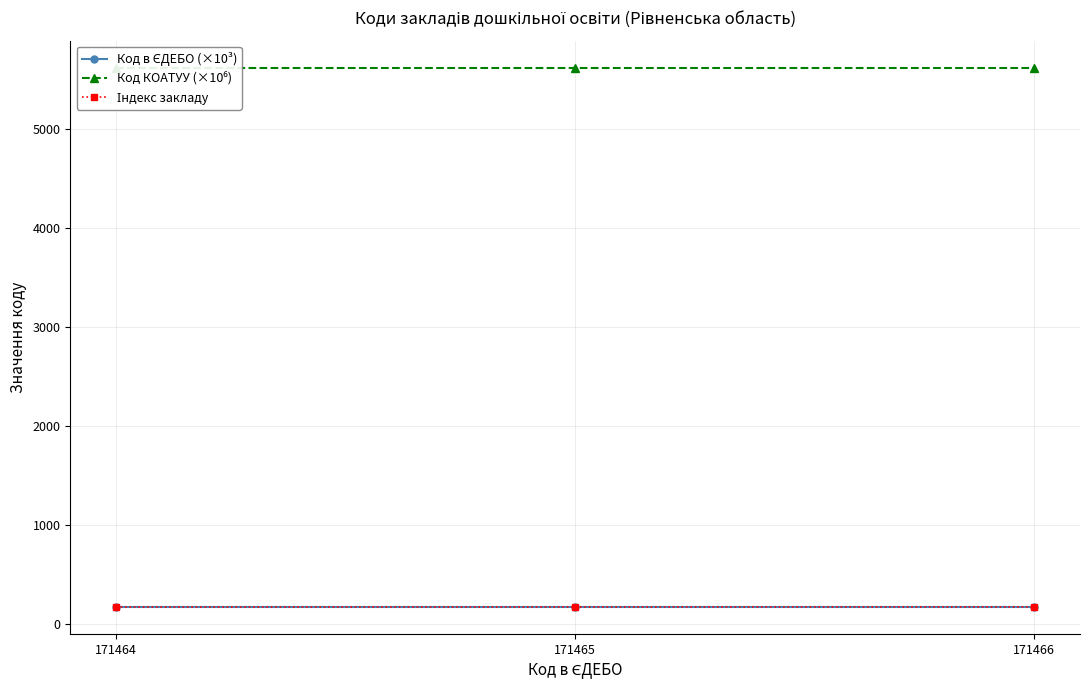

What is the total value across all series at 171466?

5964.3